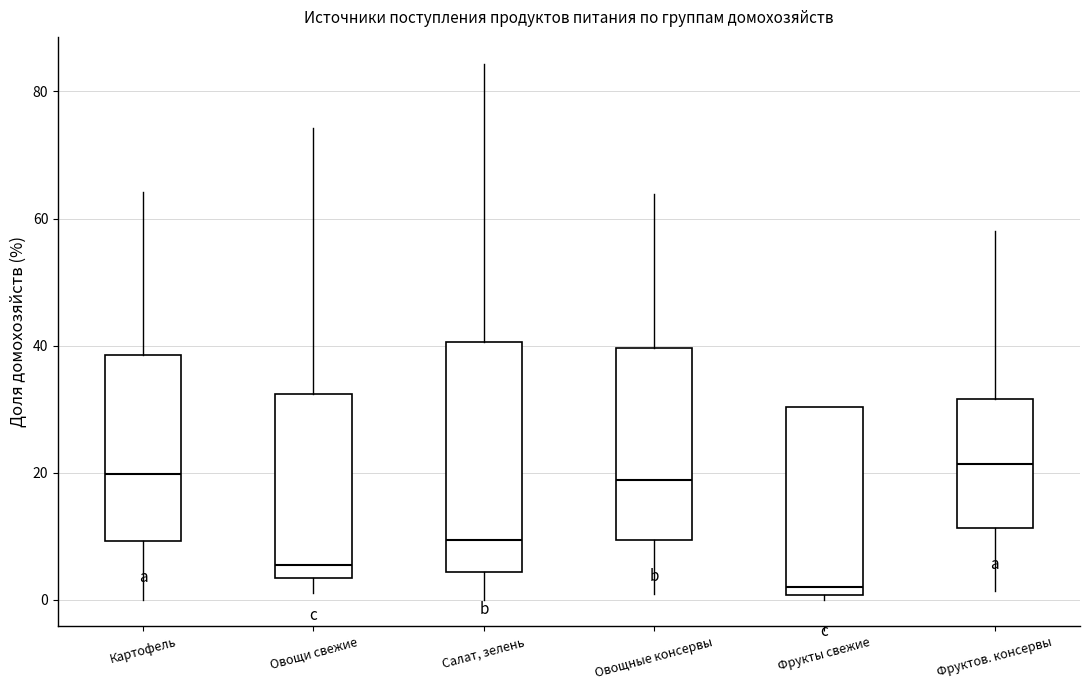

Reading left to right, transcribe this box plot: for each box, give where its median line is, the range the box spans, and where its two whiskers end, as read against the y-axis. The values are not printed on the chart, so give them approximately, as read against the axis.

Картофель: median 20, box 10 to 38, whiskers 0 to 64
Овощи свежие: median 6, box 4 to 32, whiskers 2 to 74
Салат, зелень: median 10, box 4 to 40, whiskers 0 to 84
Овощные консервы: median 18, box 10 to 40, whiskers 0 to 64
Фрукты свежие: median 2, box 0 to 30, whiskers 0 (just below the box's lower edge) to 30
Фруктов. консервы: median 22, box 12 to 32, whiskers 2 to 58